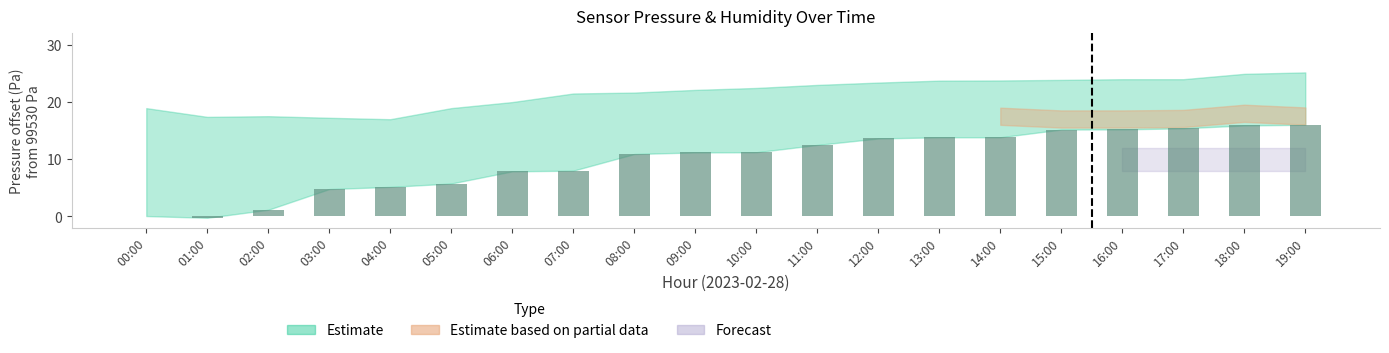

Is it true that the value at 03:00 is 4.8?

True